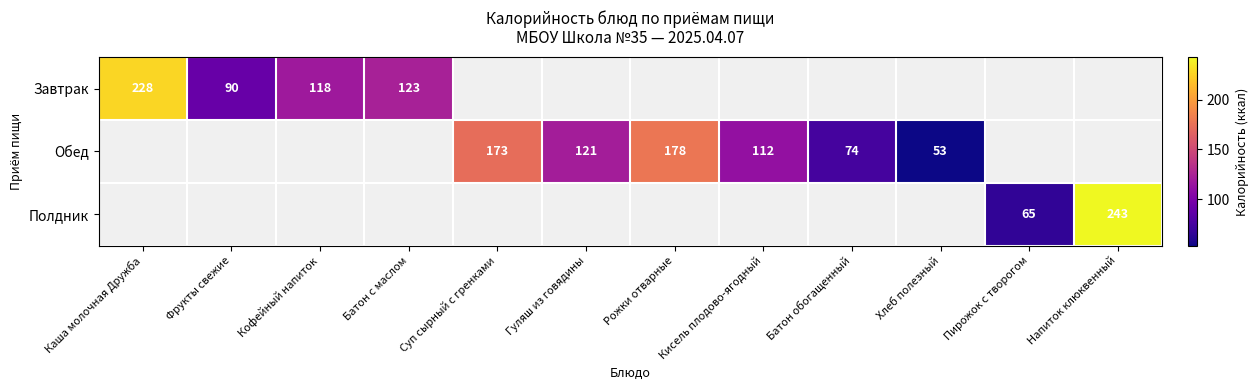

The Обед series shows 196 at Кисель плодово-ягодный. True or false?

False